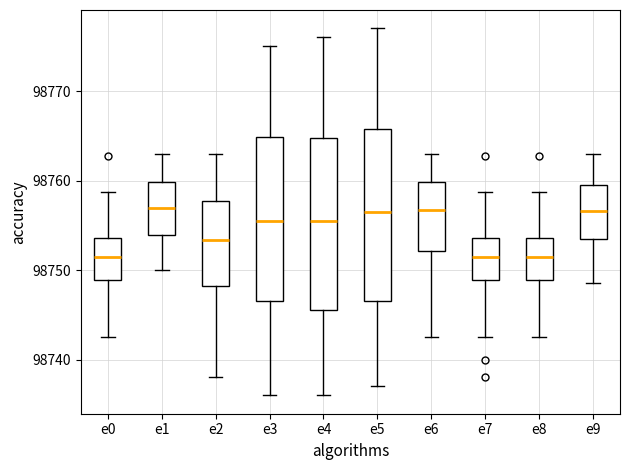

Reading left to right, read every box against the y-axis: the position of its median line, the range the box covers, and the ends of its whiskers. The values are not printed on the chart, so give them approximately, as read against the axis.

e0: median 98751, box 98749 to 98754, whiskers 98743 to 98759
e1: median 98757, box 98754 to 98760, whiskers 98750 to 98763
e2: median 98753, box 98748 to 98758, whiskers 98738 to 98763
e3: median 98756, box 98747 to 98765, whiskers 98736 to 98775
e4: median 98756, box 98746 to 98765, whiskers 98736 to 98776
e5: median 98757, box 98747 to 98766, whiskers 98737 to 98777
e6: median 98757, box 98752 to 98760, whiskers 98743 to 98763
e7: median 98751, box 98749 to 98754, whiskers 98743 to 98759
e8: median 98751, box 98749 to 98754, whiskers 98743 to 98759
e9: median 98757, box 98753 to 98759, whiskers 98749 to 98763